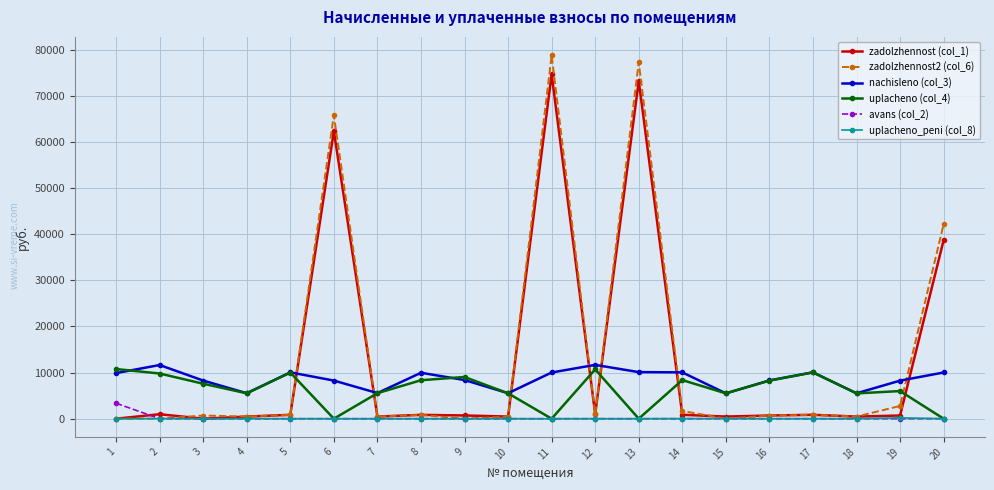

Which series has the largest range (max minus min)?

zadolzhennost2 (col_6)